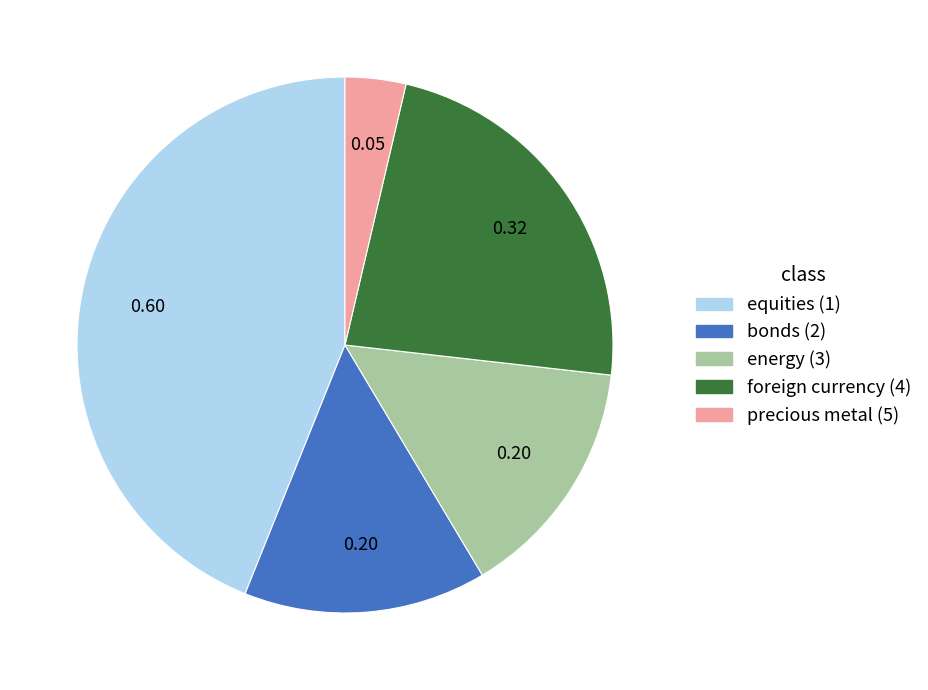

Between precious metal (5) and energy (3), which is larger?

energy (3)